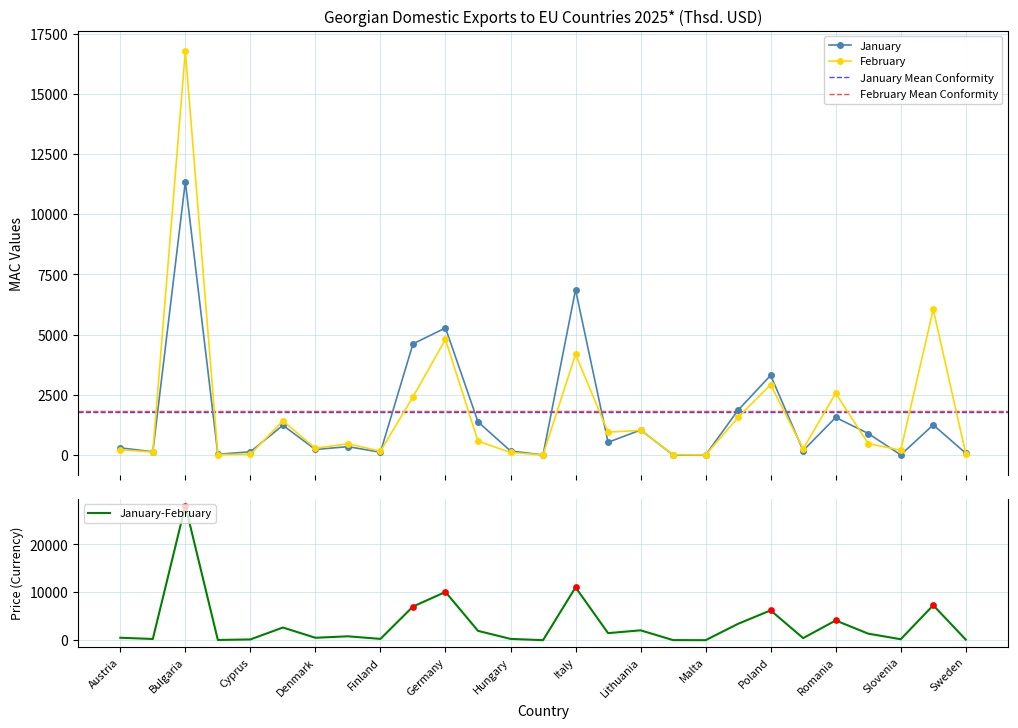

Which series reaches the maximum Y coordinate?

January-February